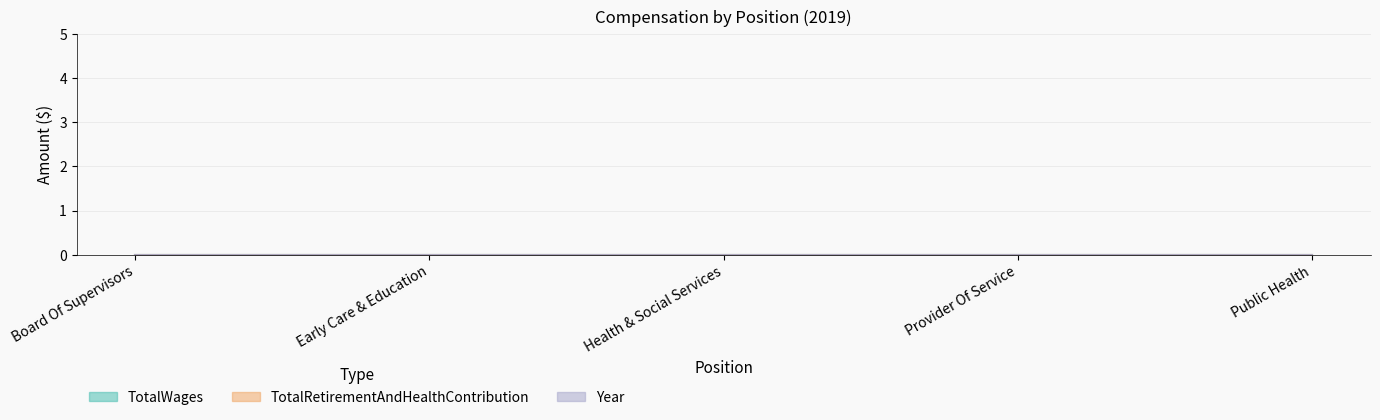

What are all the series names shown in the legend?

TotalWages, TotalRetirementAndHealthContribution, Year